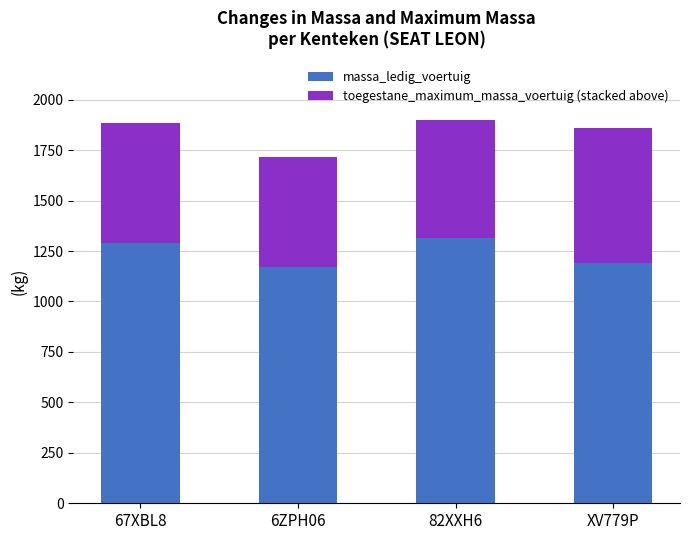

What is the sum of all massa_ledig_voertuig values?

4969